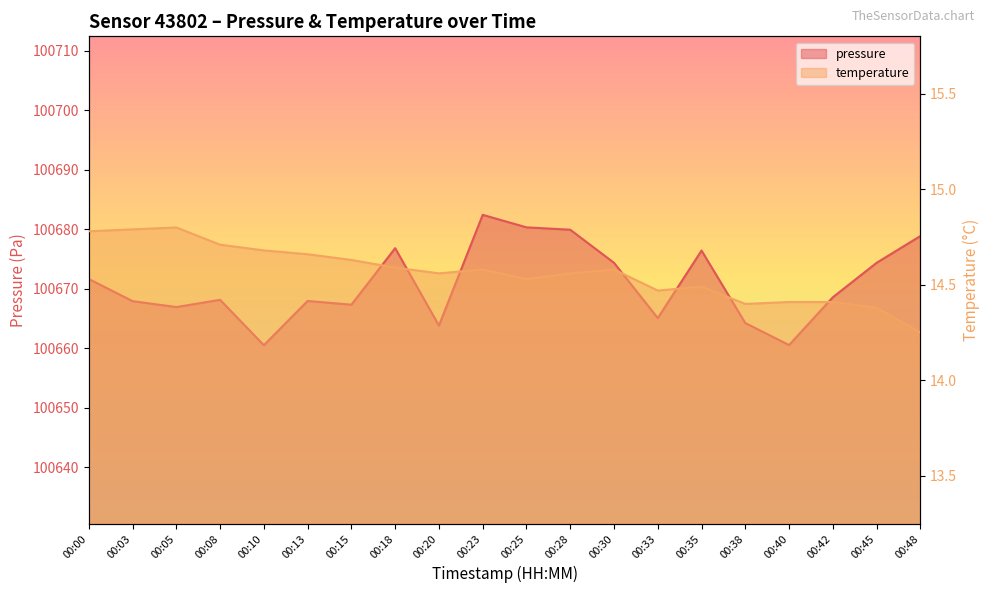

What is the value of the pressure point at the 3rd from the left?

100666.9